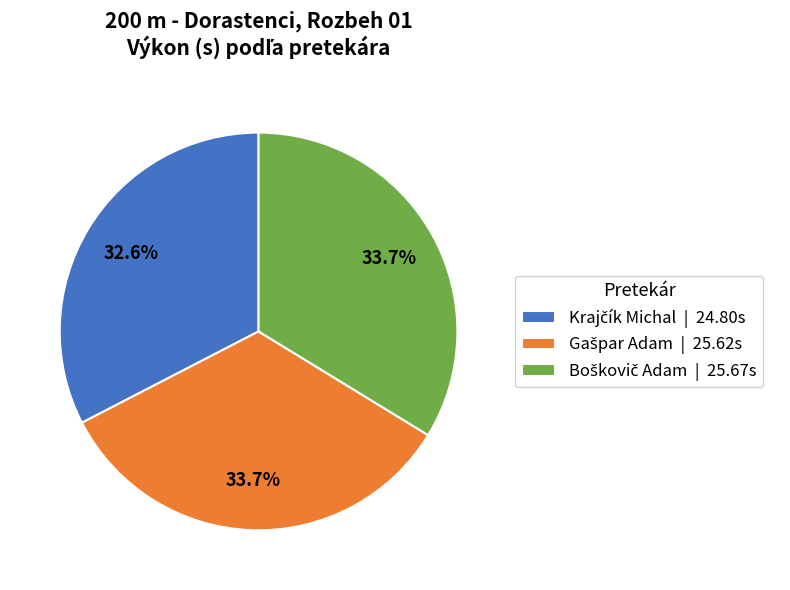

Is there a majority slice in this chart?

No